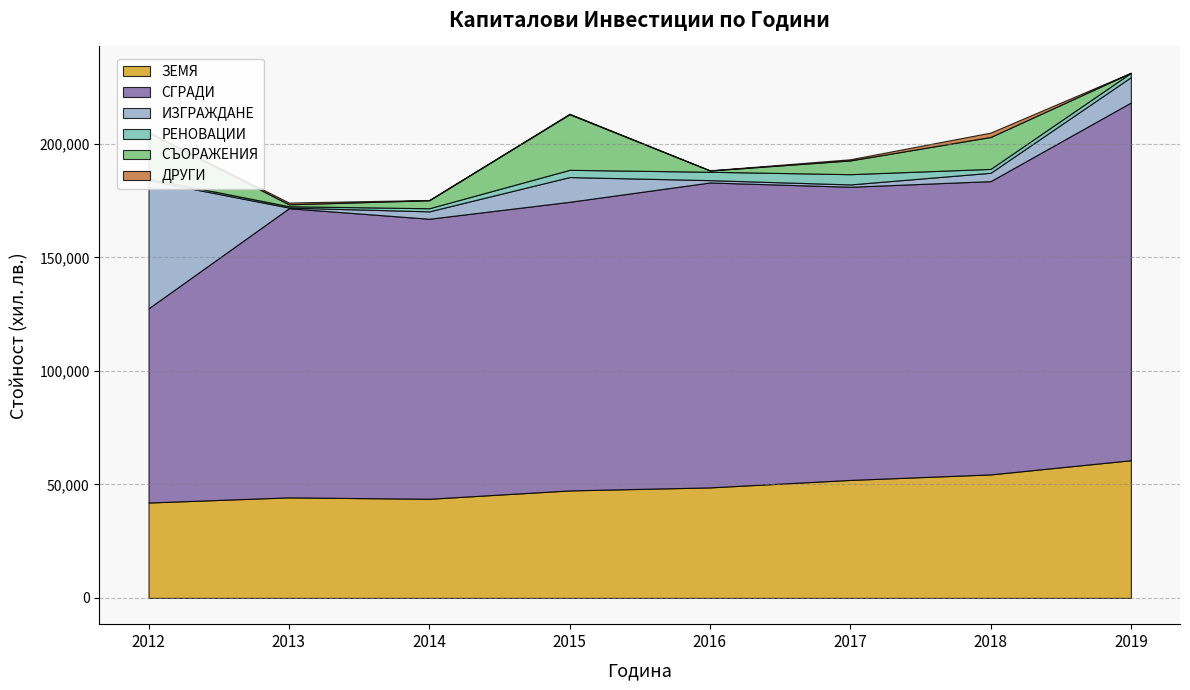

True or false: ЗЕМЯ and РЕНОВАЦИИ intersect in this chart.

False